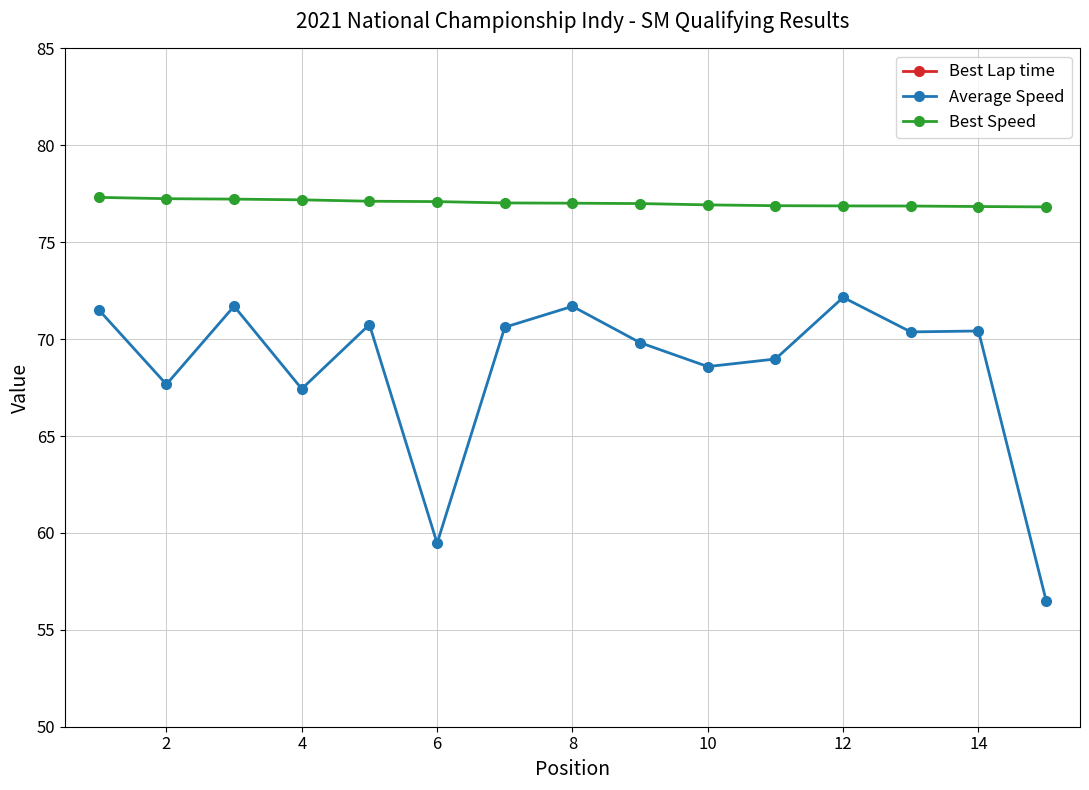

What is the highest value of the Average Speed series?

72.2